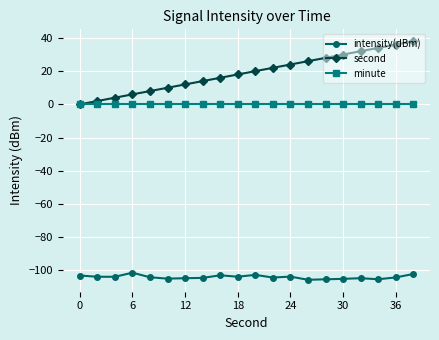

Which series has the largest total across all categories?

second